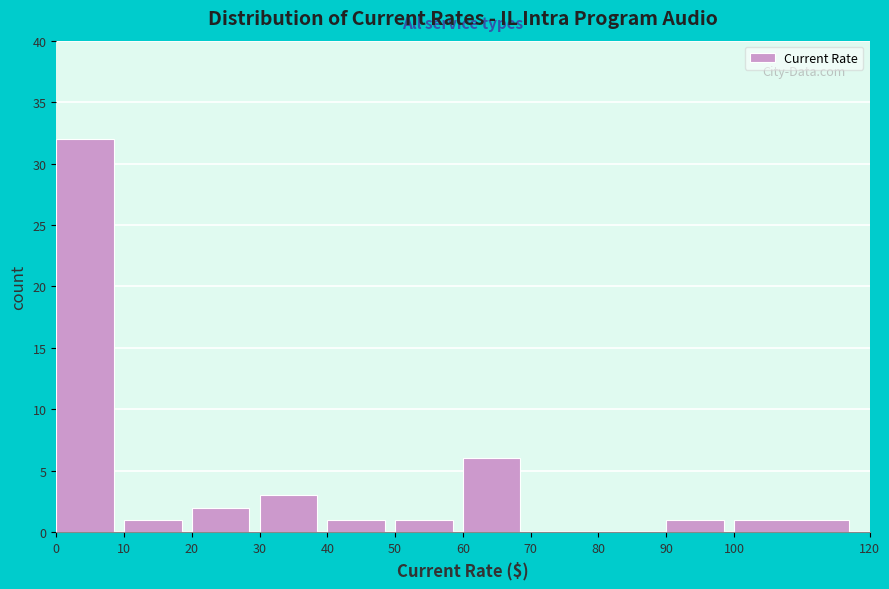

Reading left to right, transcribe this chart: for each bar, give the range it covers on the x-axis and its height. The values are not printed on the chart, so give them approximately, as read against the axis.

0 to 10: 32
10 to 20: 1
20 to 30: 2
30 to 40: 3
40 to 50: 1
50 to 60: 1
60 to 70: 6
70 to 80: 0
80 to 90: 0
90 to 100: 1
100 to 120: 1